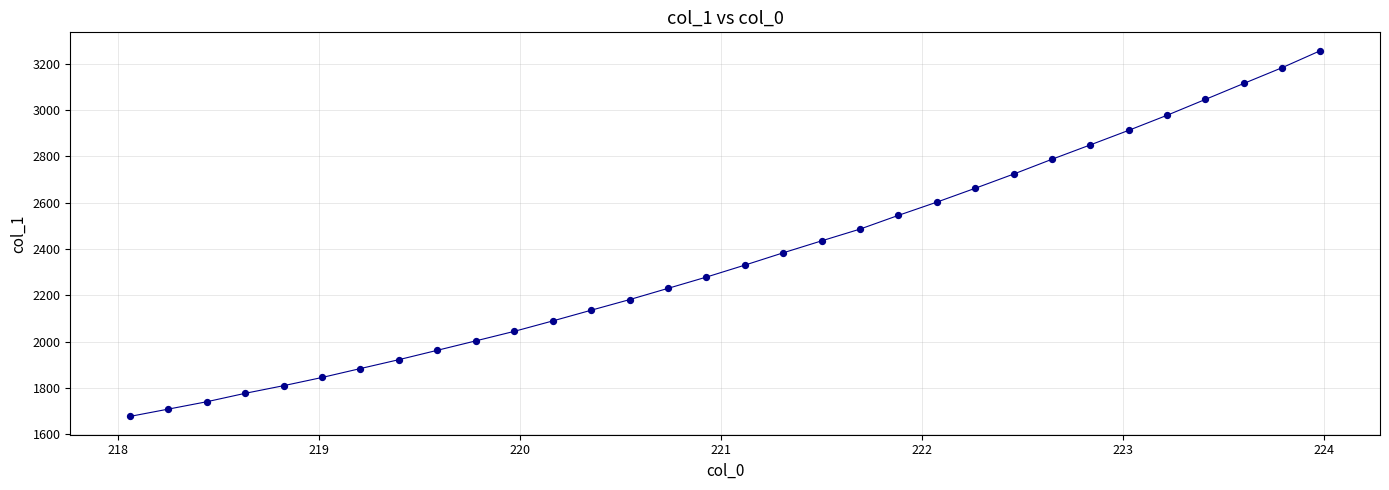

What is the maximum value shown in the chart?

3256.5